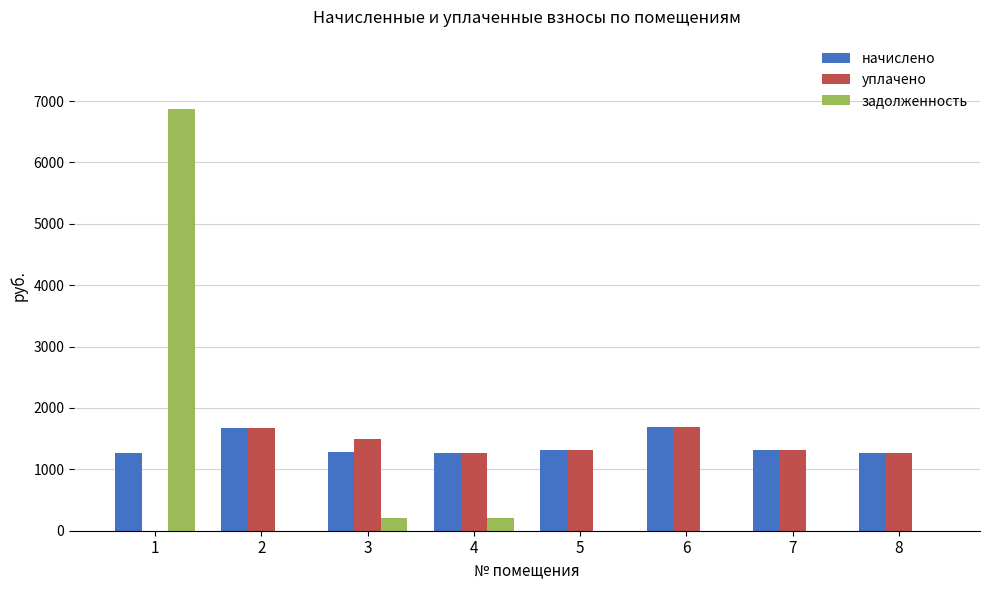

Is the value of уплачено at 6 greater than the value of задолженность at 7?

Yes